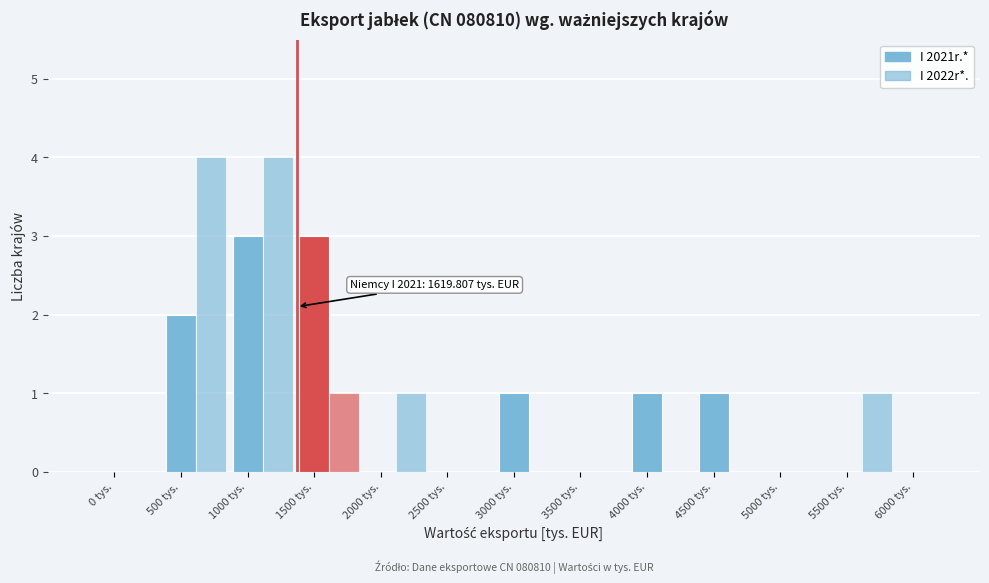

How many data points does each series have?

13